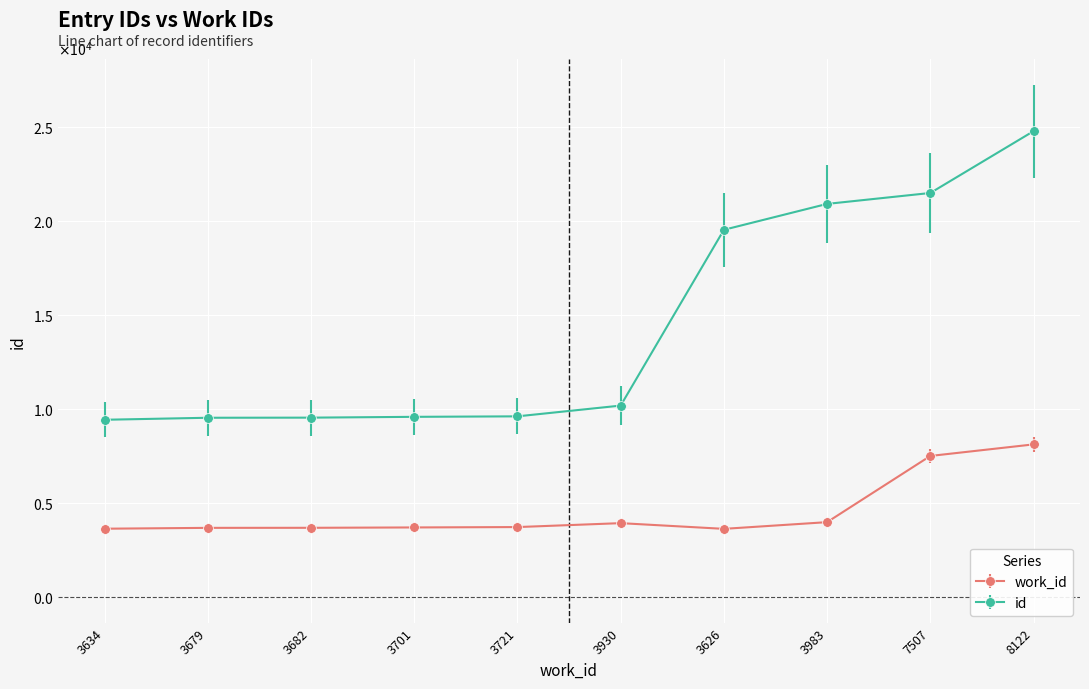

True or false: work_id and id cross at least once.

False